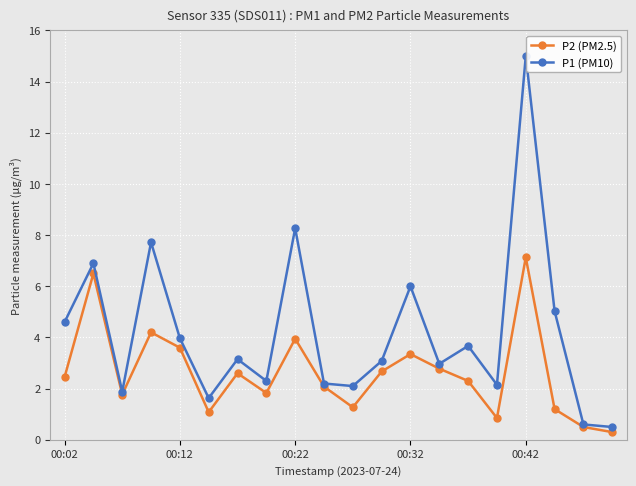

Which series has the largest total across all categories?

P1 (PM10)